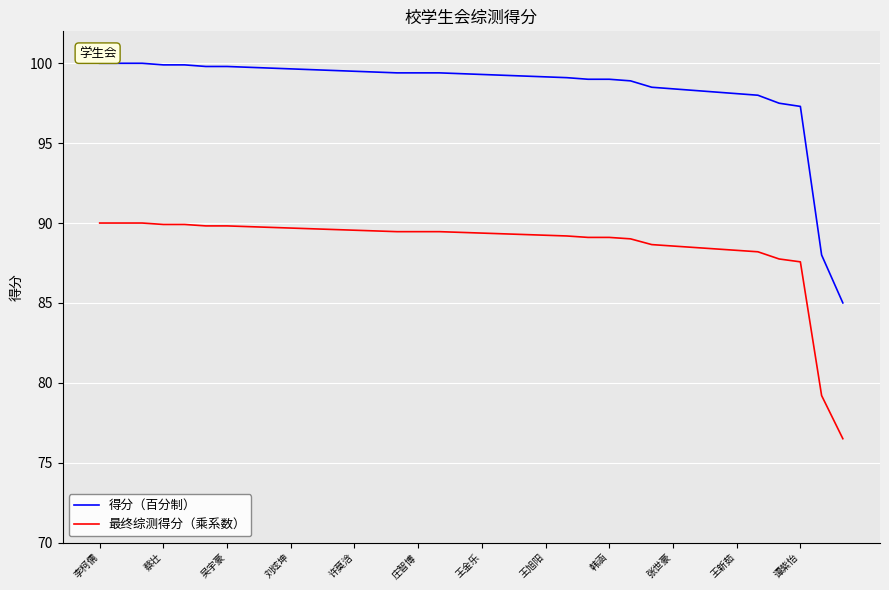

Which series has the largest range (max minus min)?

得分（百分制）